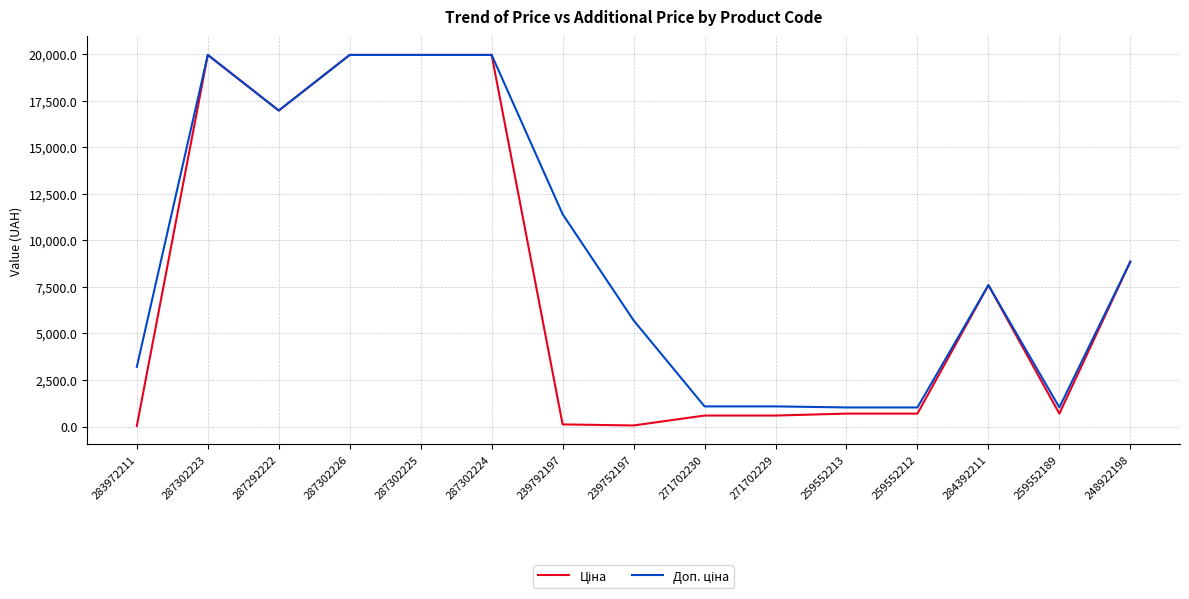

What is the maximum value shown in the chart?

19964.2